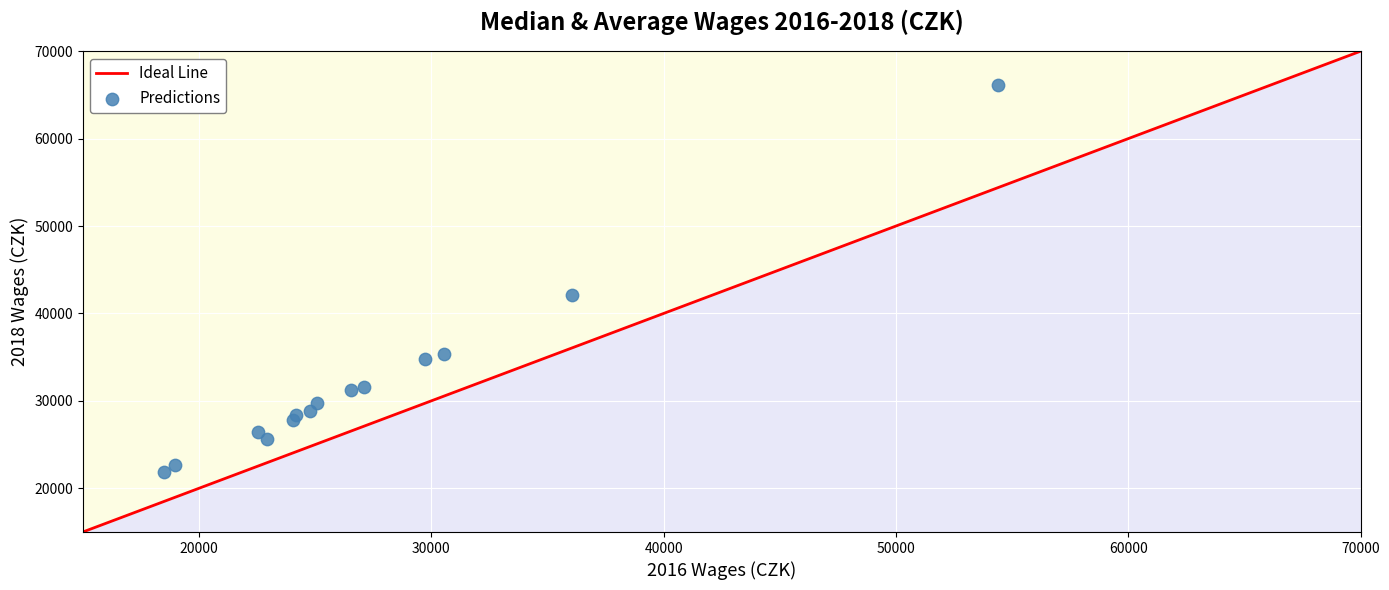

What Y value in the scatter plot is closest to 43958?

42131